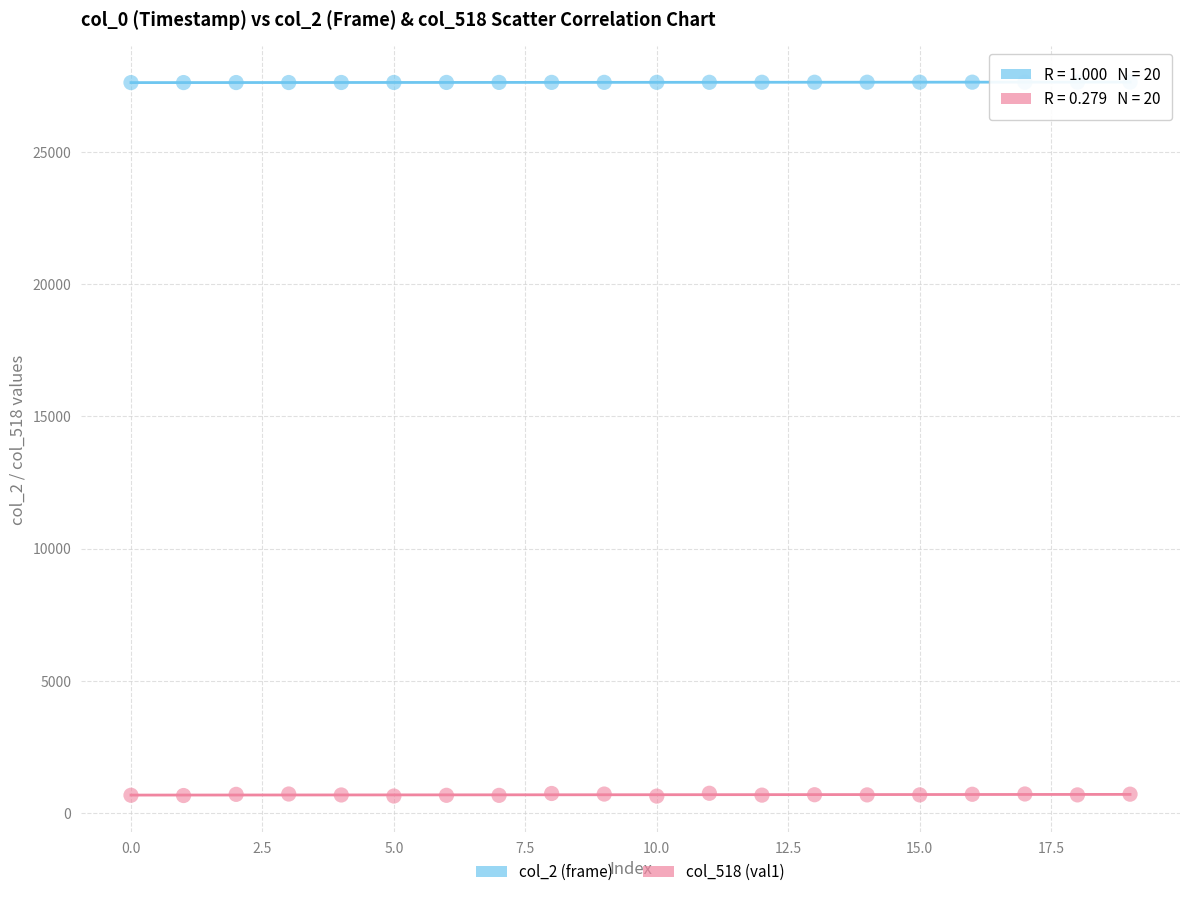

Across all data points, what is the range of Y values (max minus min)?

26980